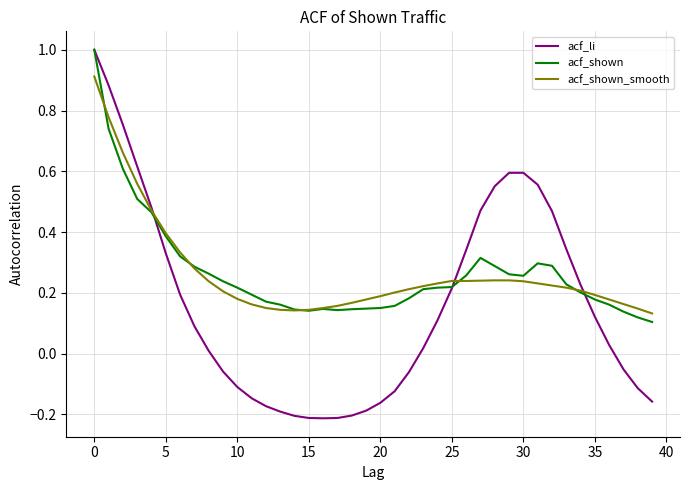

How many lines are shown in the chart?

3